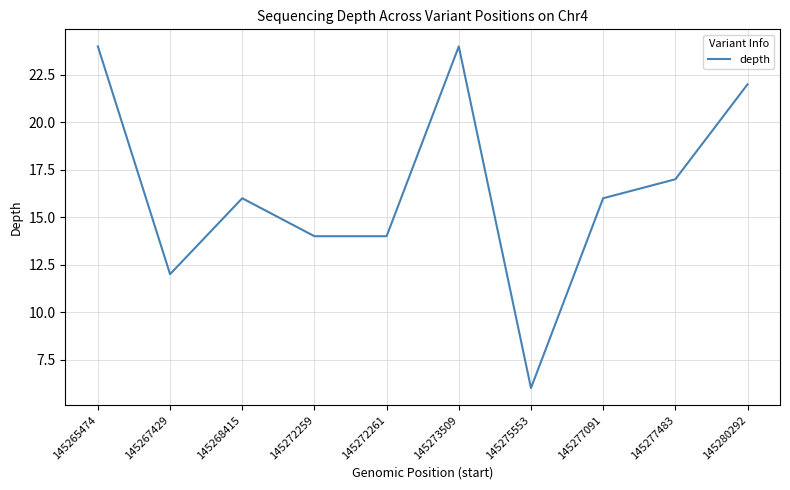

Reading right to left, transcribe all the data shown in this chart.

145280292=22	145277483=17	145277091=16	145275553=6	145273509=24	145272261=14	145272259=14	145268415=16	145267429=12	145265474=24